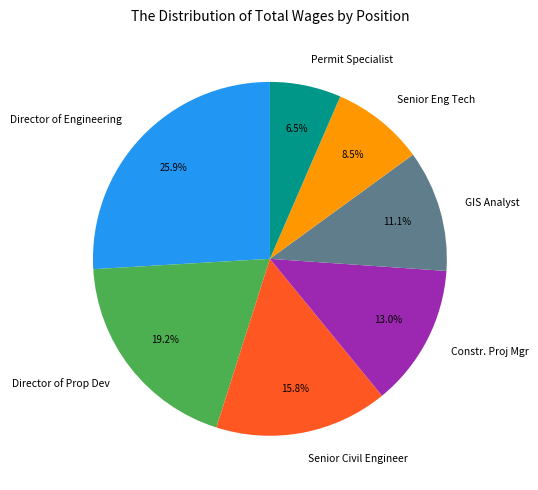

Is there a majority slice in this chart?

No